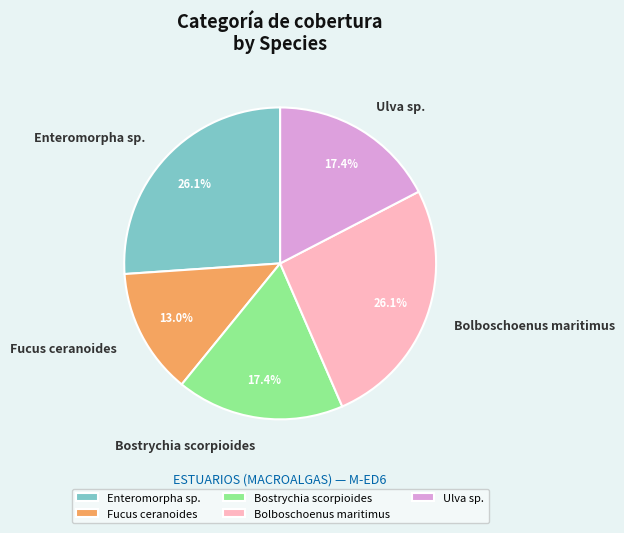

How many segments does this pie chart have?

5